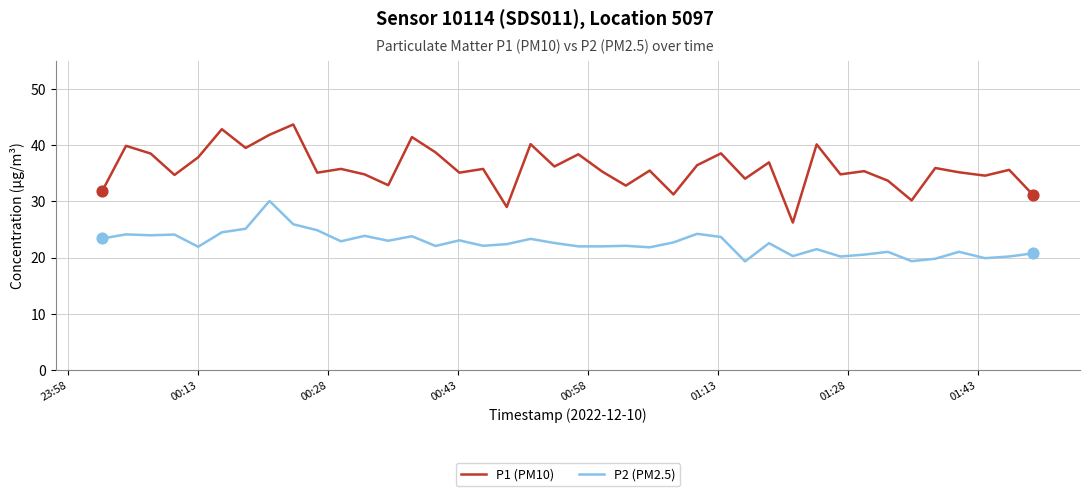

At how many categories does at least one series exceed 27?

39